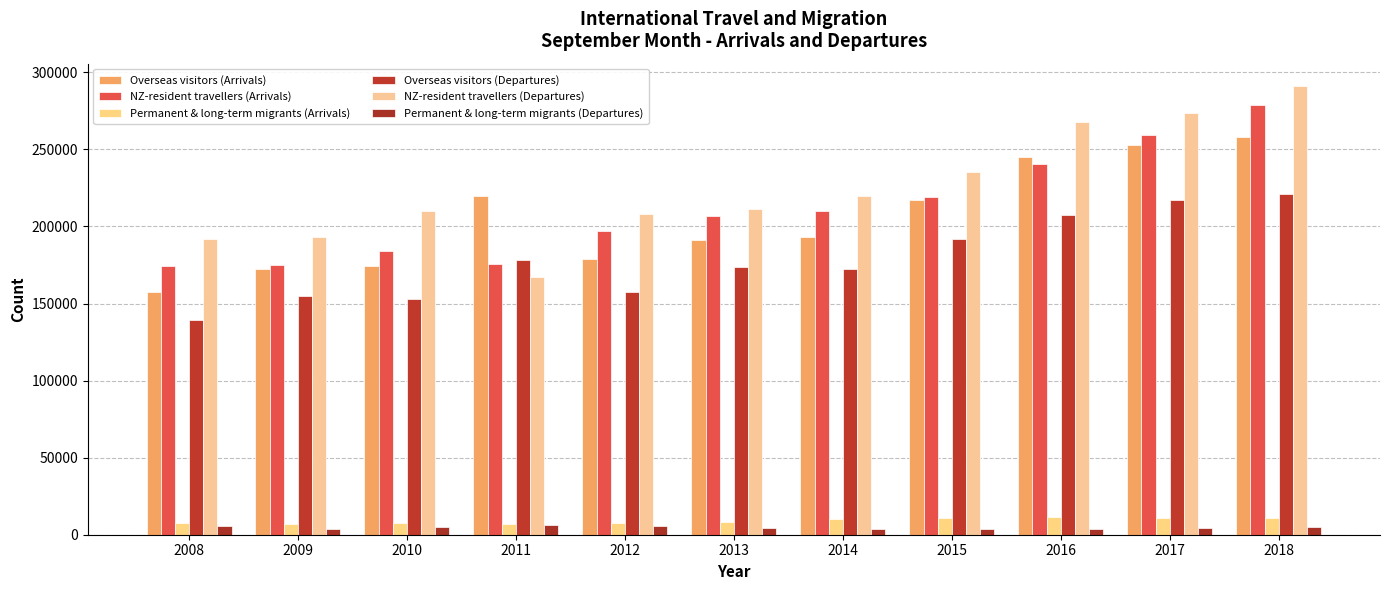

Is it true that Overseas visitors (Arrivals) equals 252746 at 2017?

True